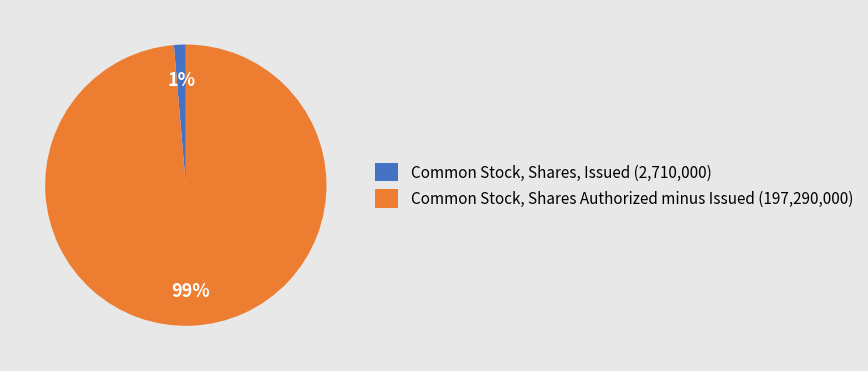

Is the sum of Common Stock, Shares Authorized minus Issued (197,290,000) and Common Stock, Shares, Issued (2,710,000) greater than half?

Yes